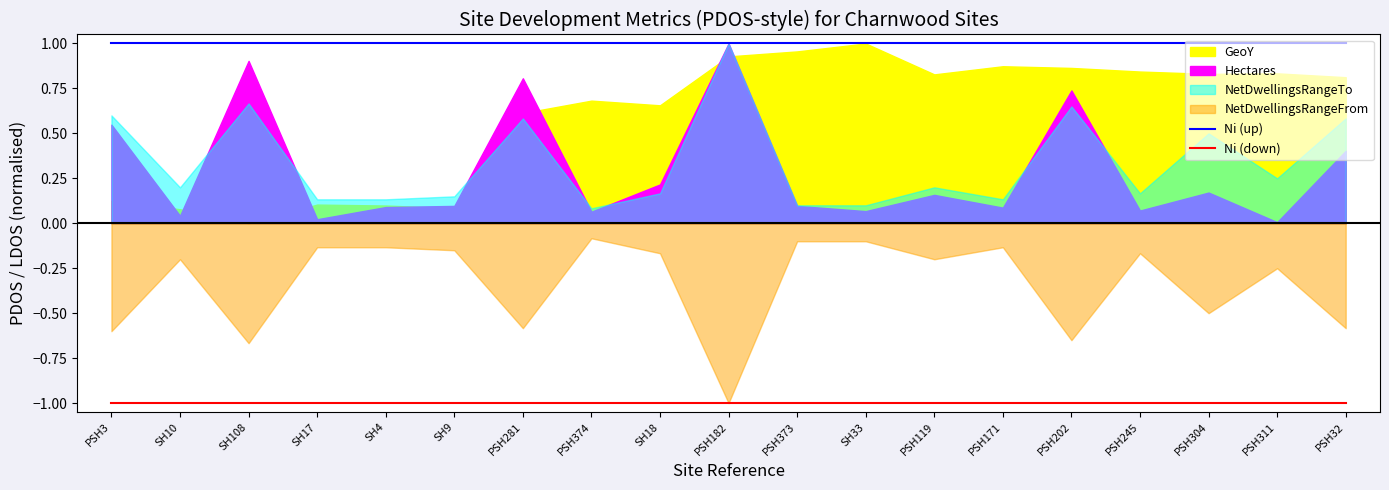

How many lines are shown in the chart?

2